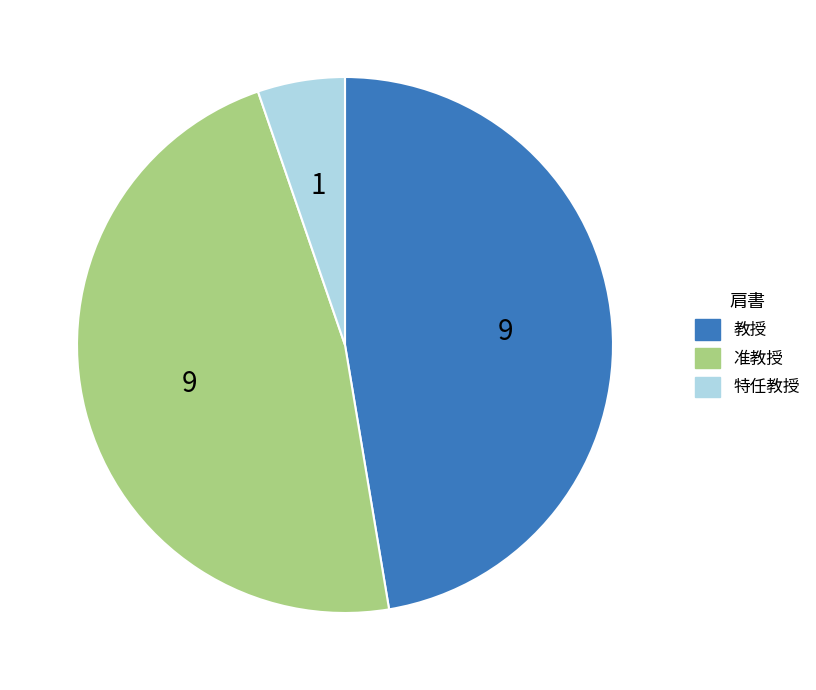

True or false: 特任教授 accounts for 5% of the total.

True